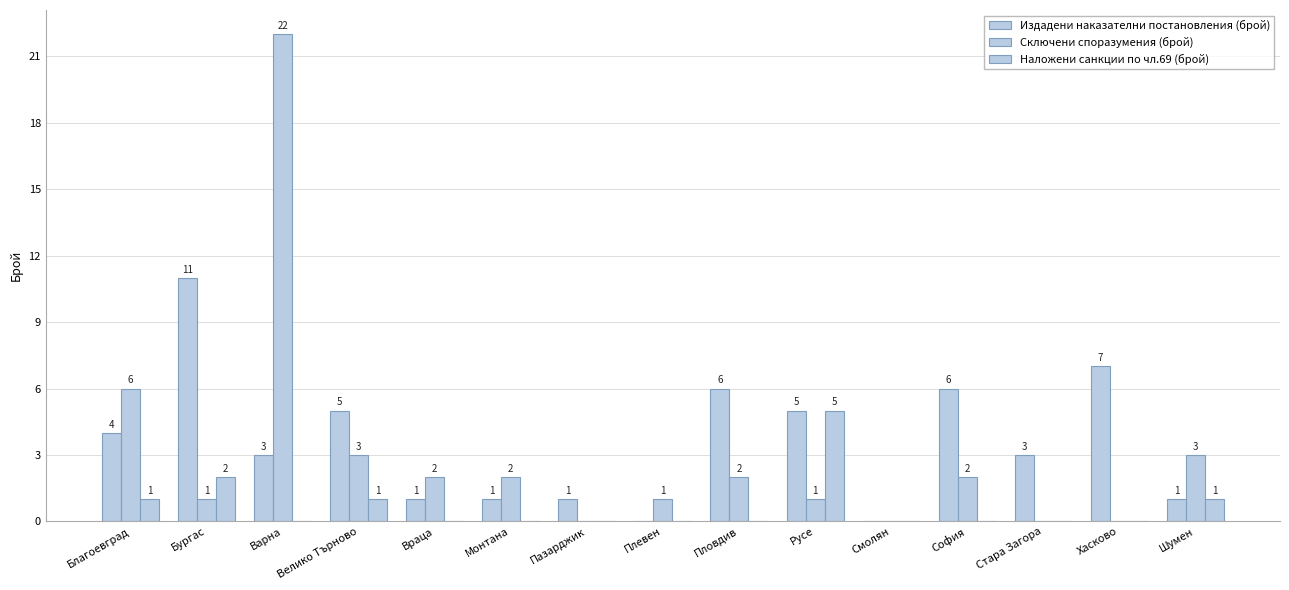

What is the total value across all series at София?

8